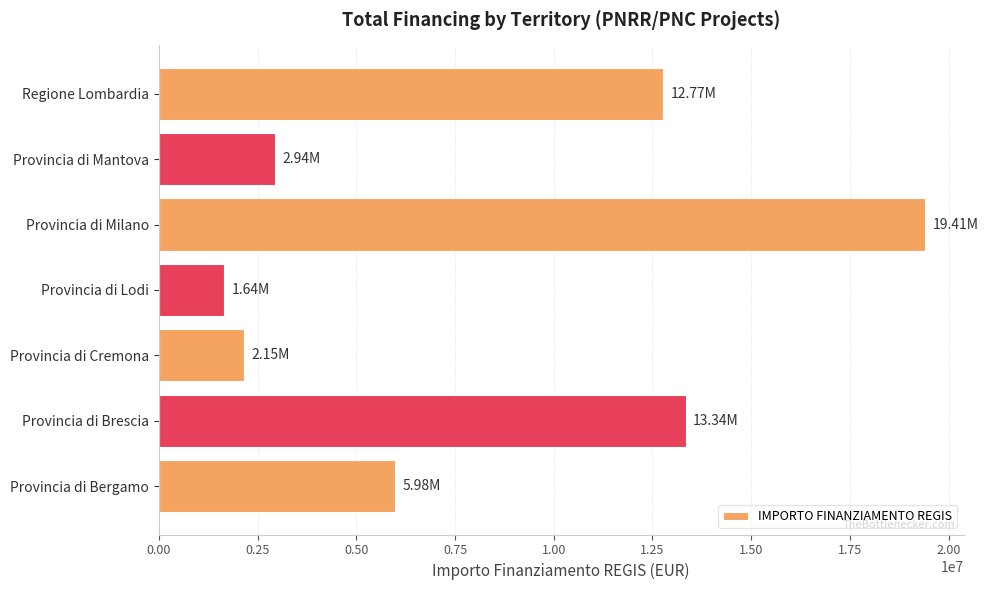

How many data points are above 5982729?

4